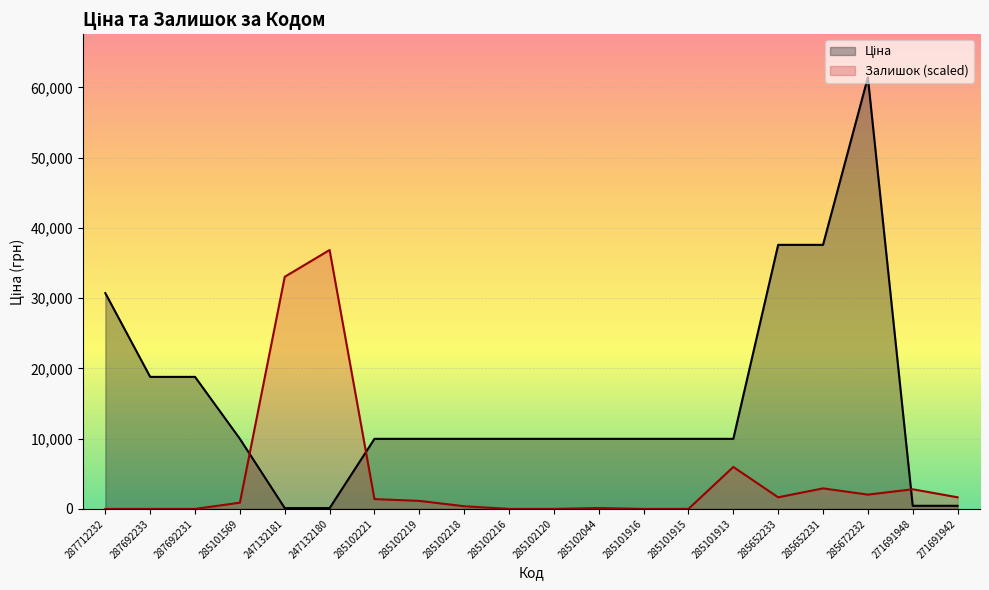

Between 285102216 and 285102044, which series saw the biggest shift?

Залишок